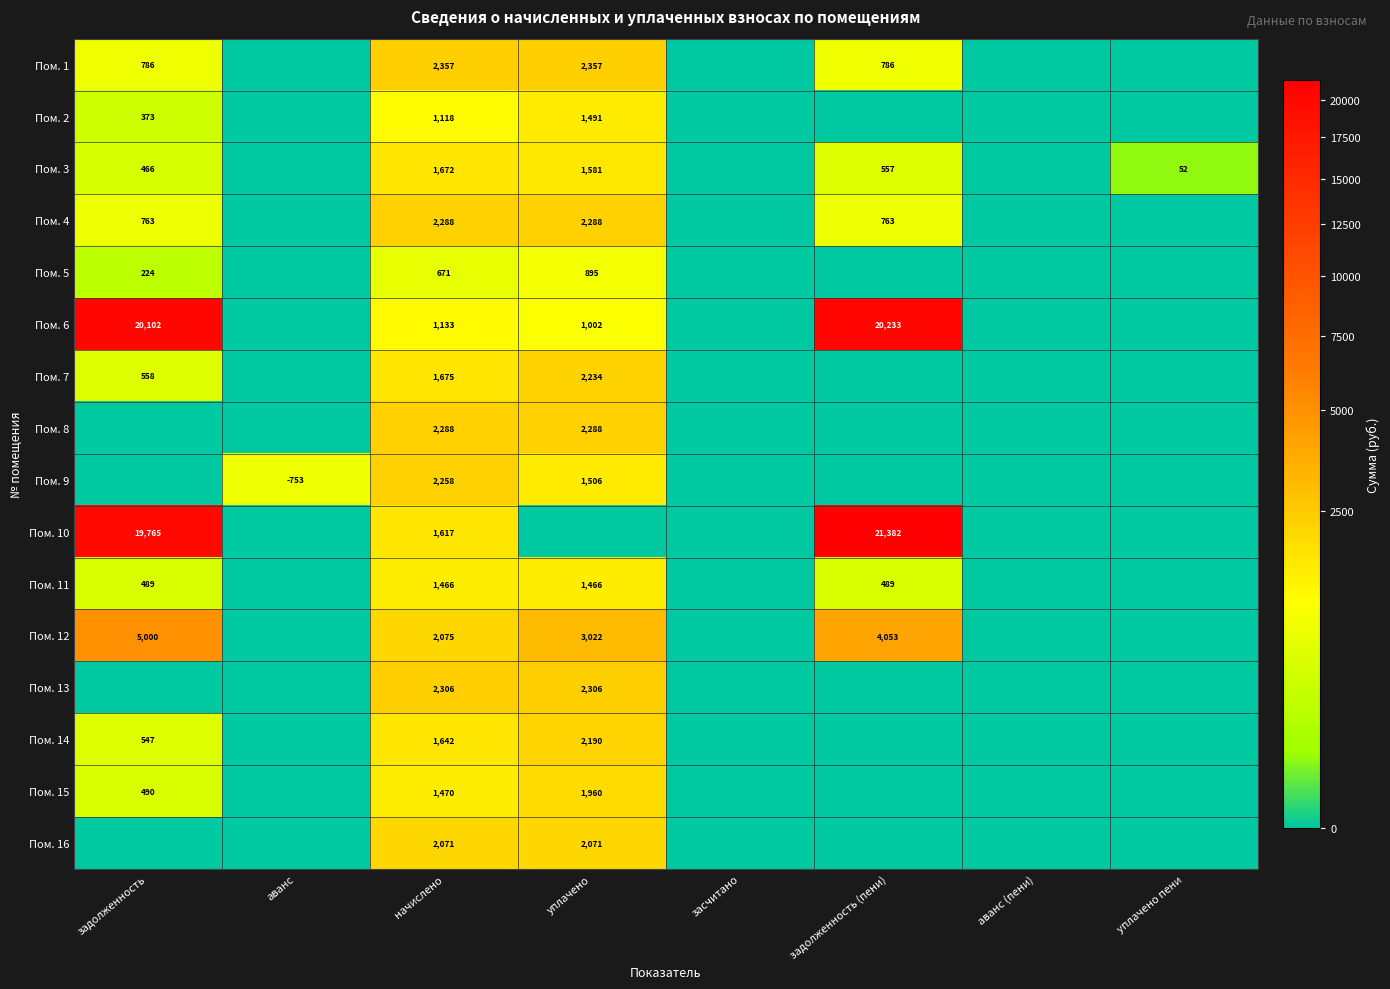

The value of Пом. 5 at начислено is 671. True or false?

True